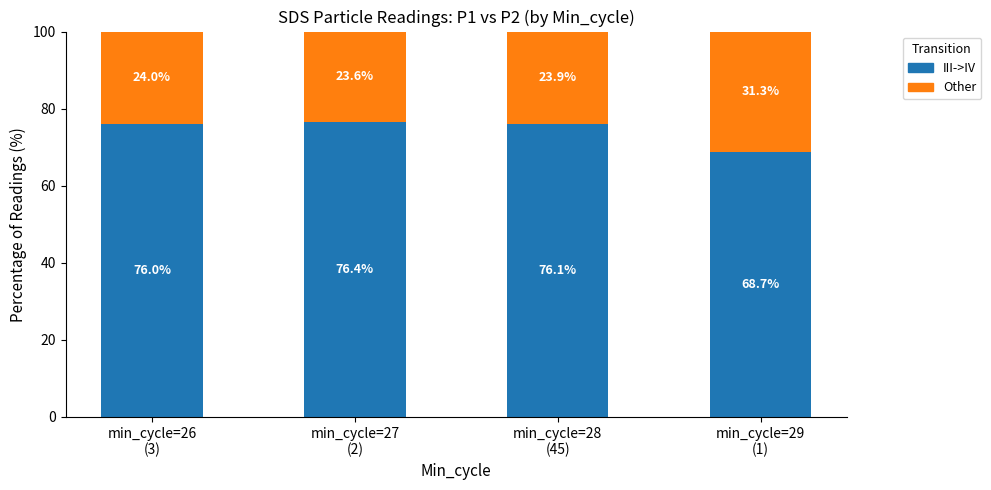

Are the bars grouped side by side (vs. stacked)?

No